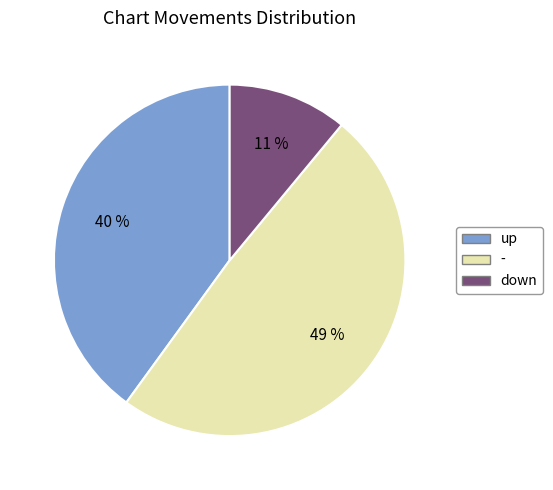

How many segments does this pie chart have?

3